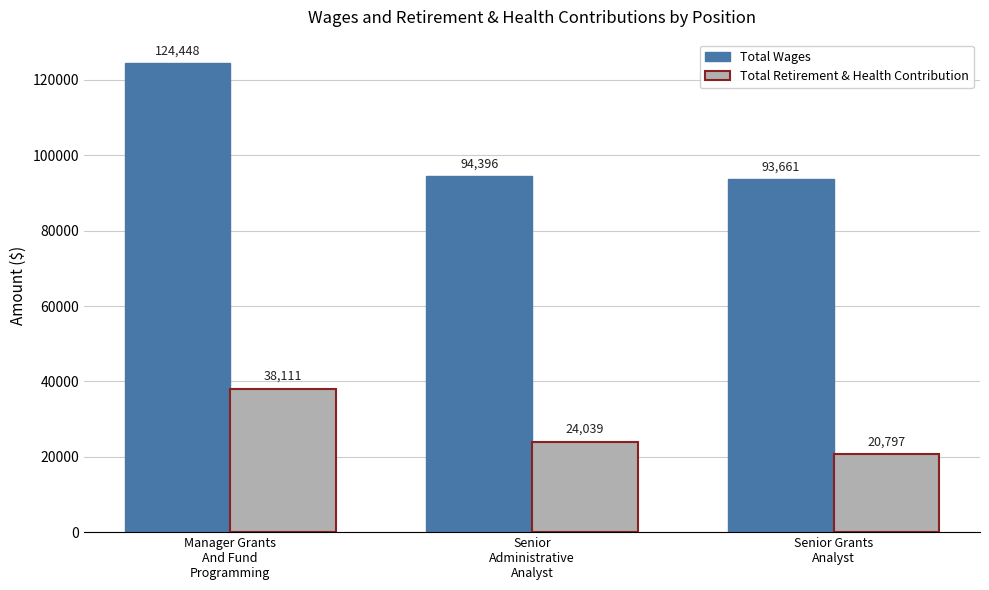

How many bars are there in total?

6